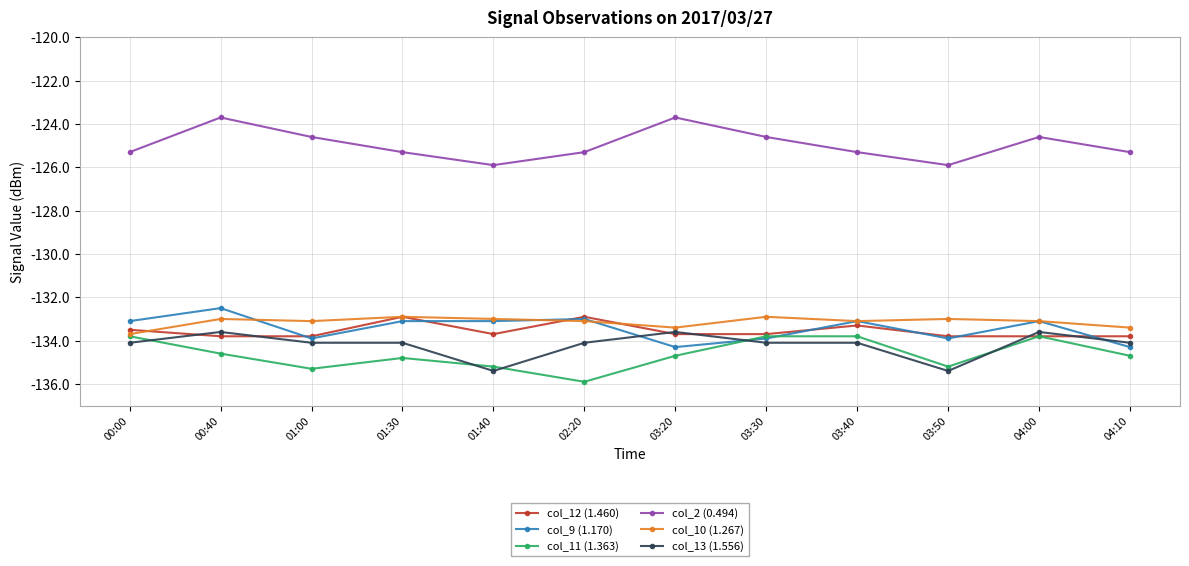

How many times do col_11 (1.363) and col_13 (1.556) cross each other?

5